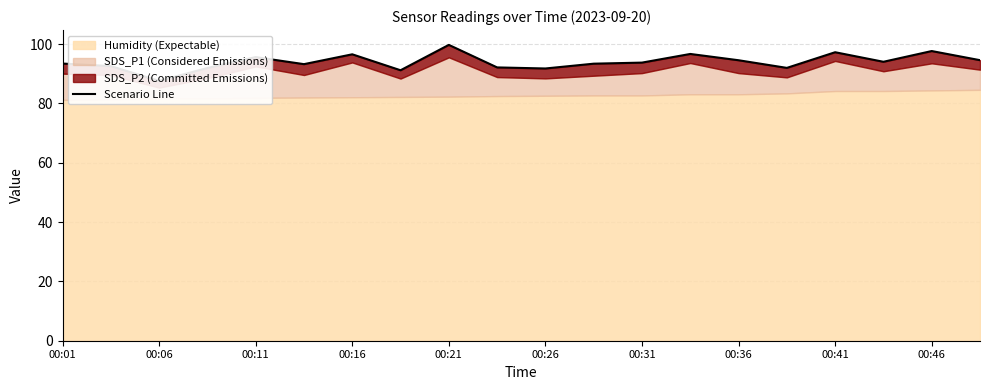

What is the sum of all values?

1880.1